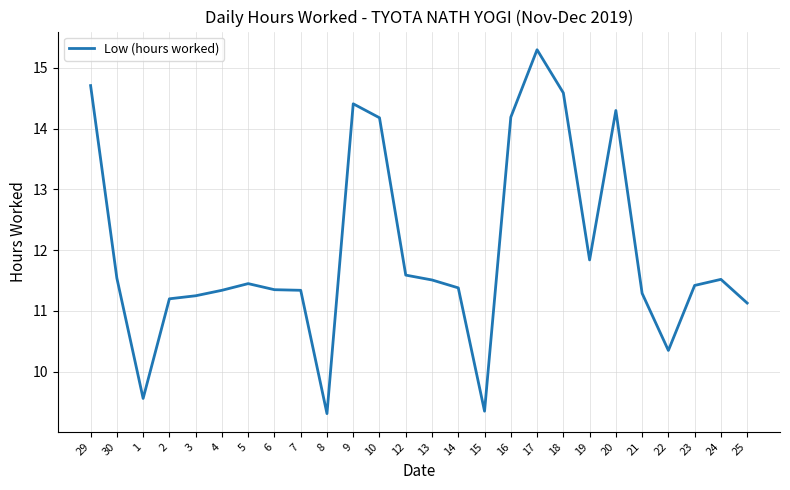

What is the smallest value displayed?

9.3